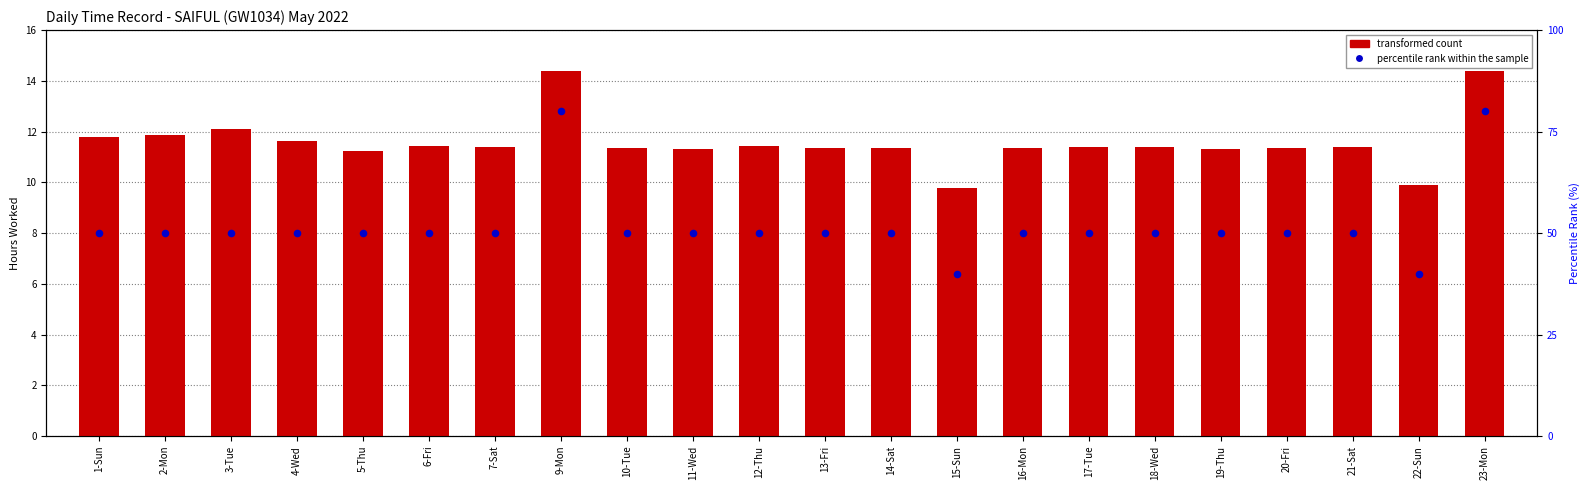

Approximately how many times larger is the value at 23-Mon compared to 9-Mon?

1.0